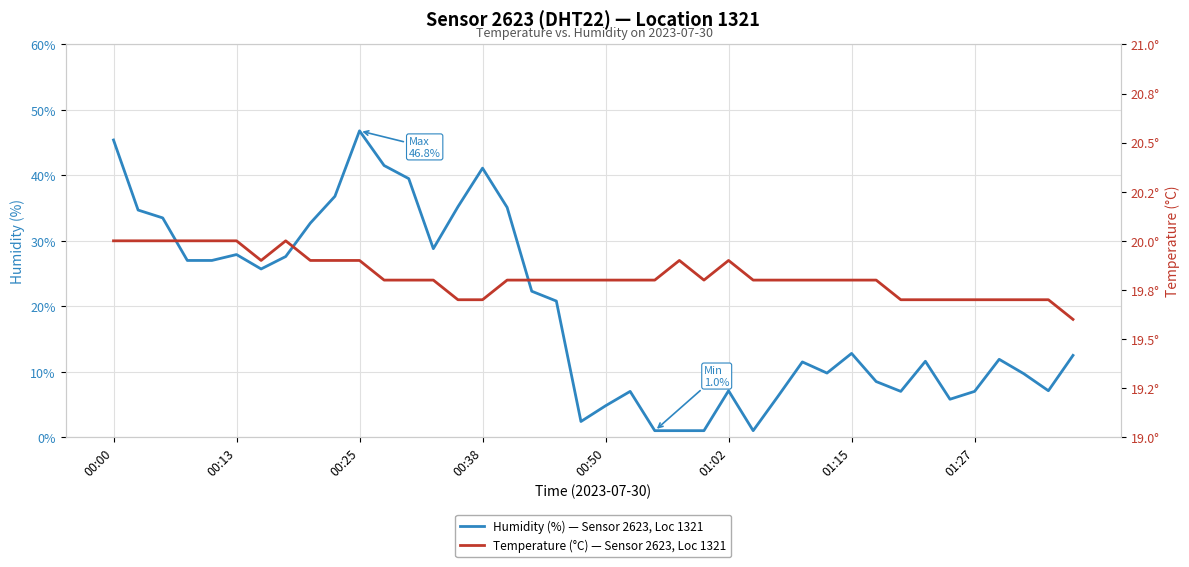

Is the value of Humidity (%) — Sensor 2623, Loc 1321 at 8 greater than the value of Temperature (°C) — Sensor 2623, Loc 1321 at 11?

Yes